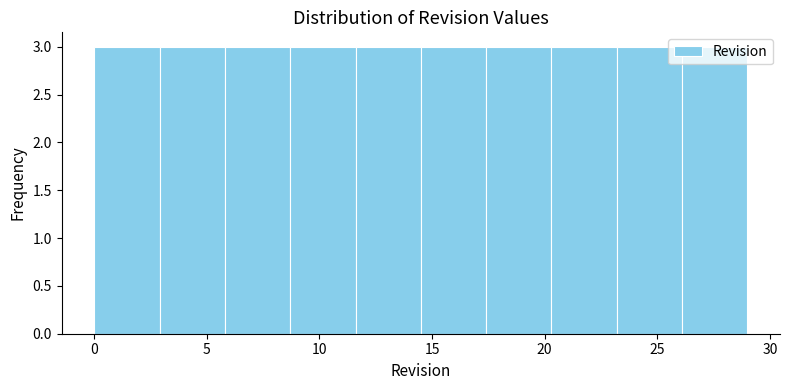

How tall is the bar that spans 8.7 to 11.6 on the x-axis? Neither the bar edges nor the heights are printed on the chart, so give them approximately, as read against the axes.

3